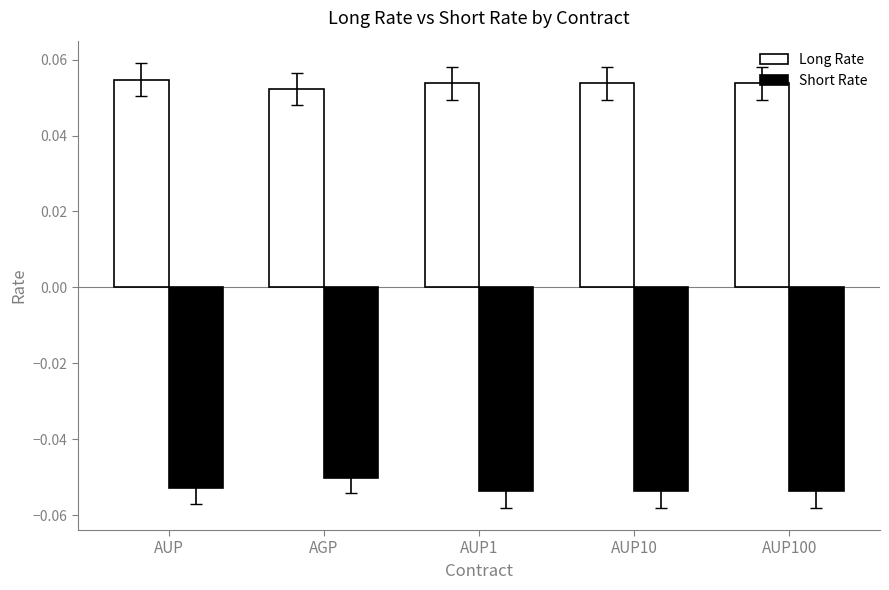

What position from the left is AUP10?

4